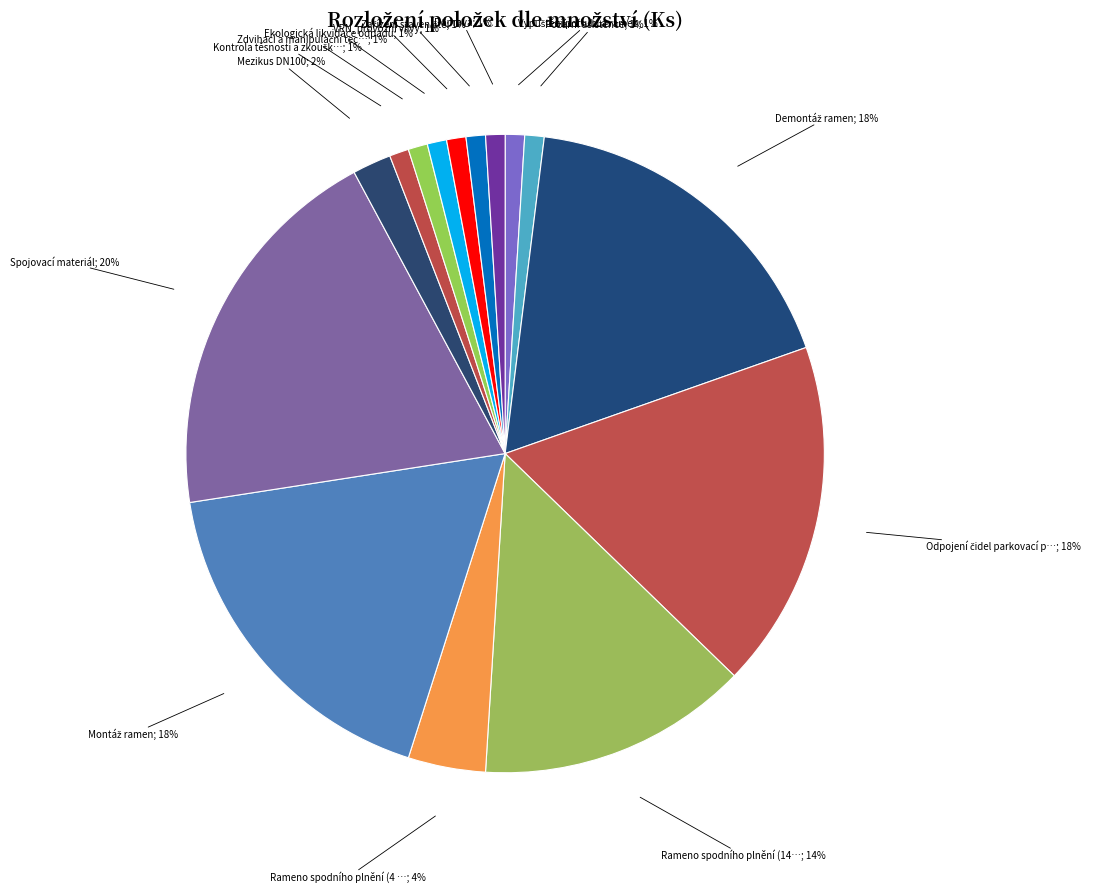

How many segments does this pie chart have?

15